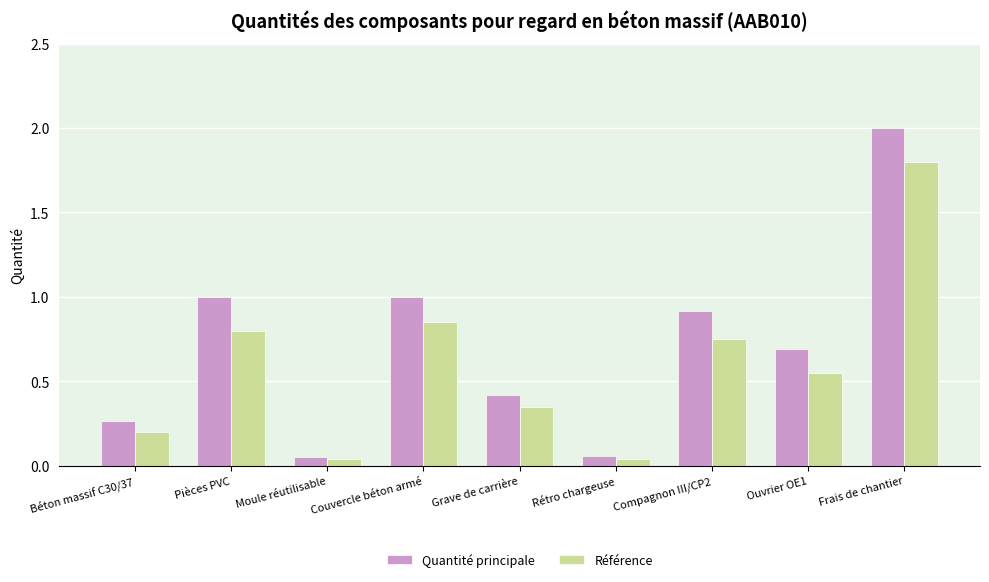

Rank the series at Couvercle béton armé from lowest to highest value.

Référence, Quantité principale